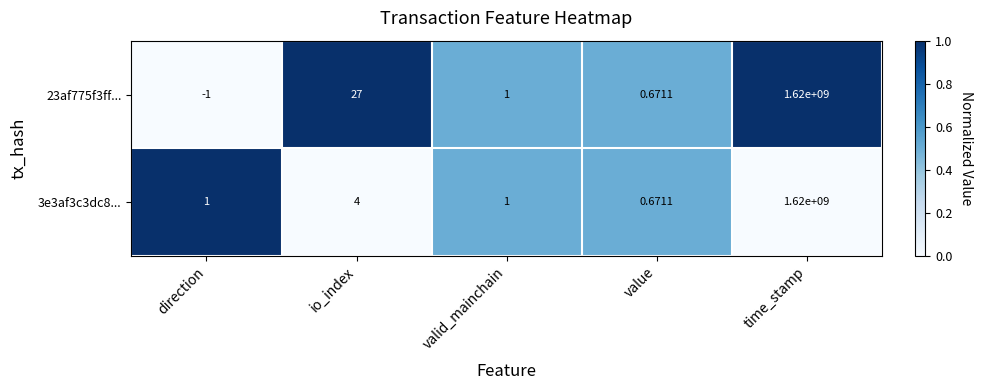

At which label does 23af775f3ff... first exceed 1?

io_index